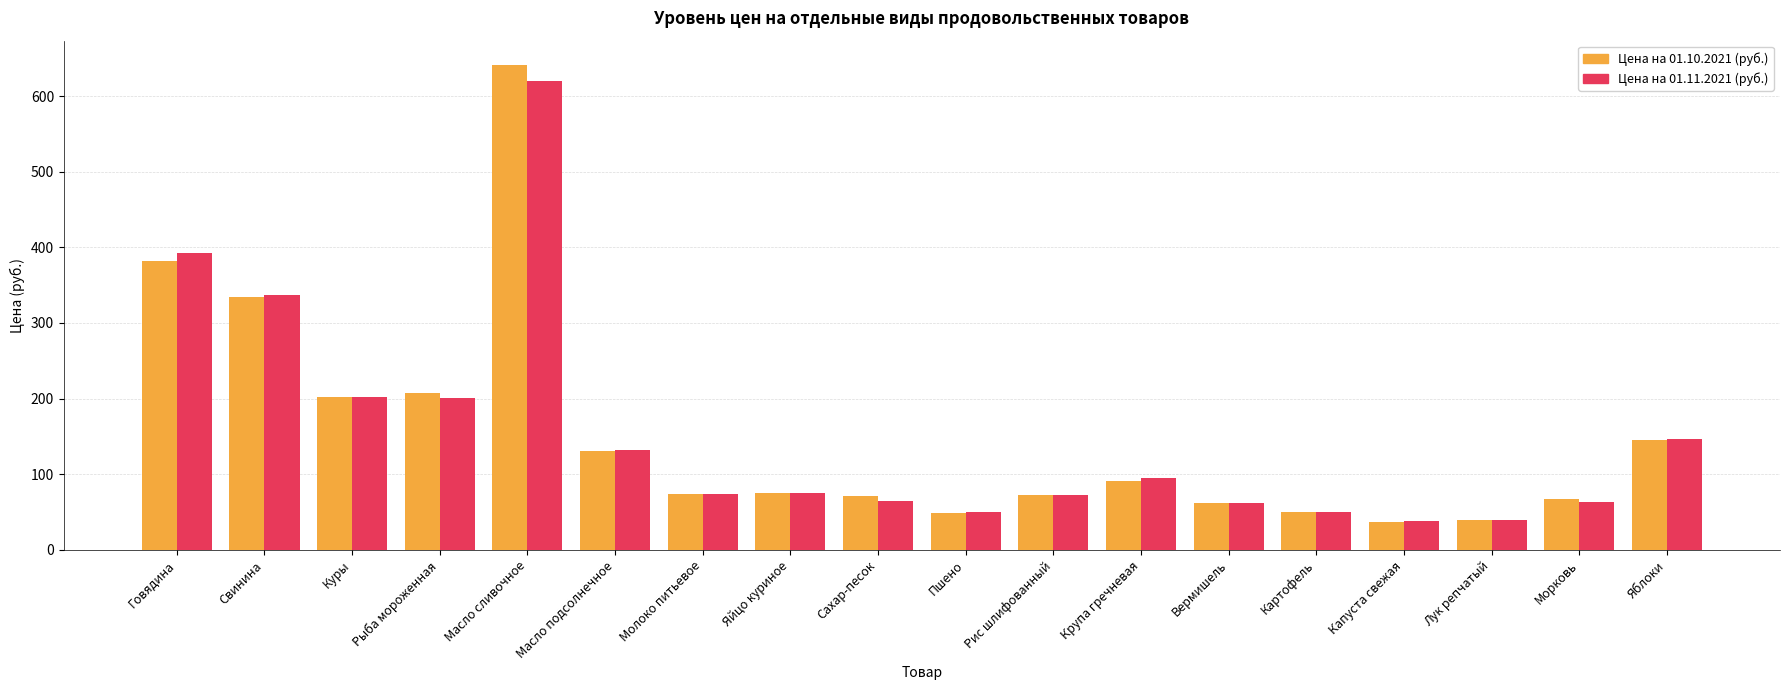

Is the value of Цена на 01.11.2021 (руб.) at Рис шлифованный greater than the value of Цена на 01.10.2021 (руб.) at Яблоки?

No